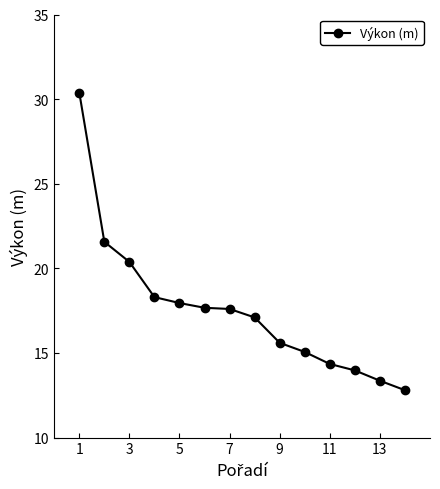

How many series are shown in this chart?

1